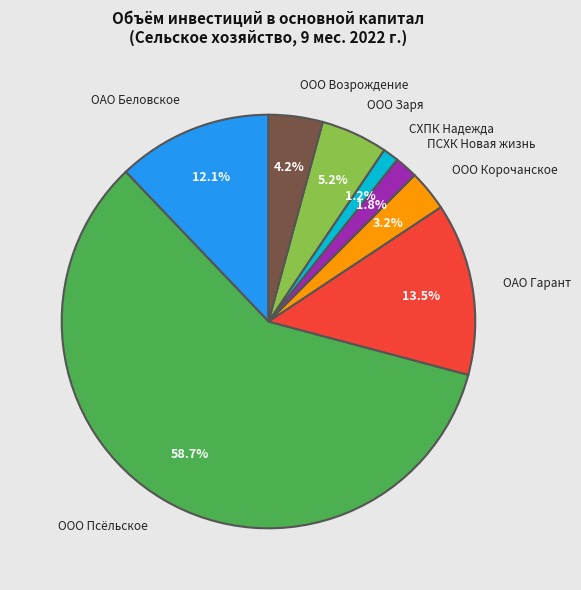

Combined, what portion of the pie is ООО Корочанское and ООО Возрождение?

7.4%